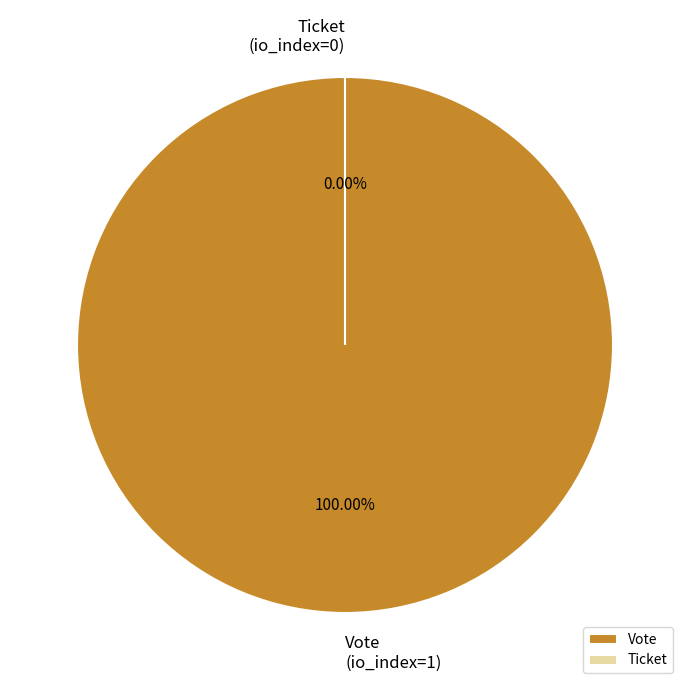

Which category has the biggest portion of the pie?

Vote (io_index=1)